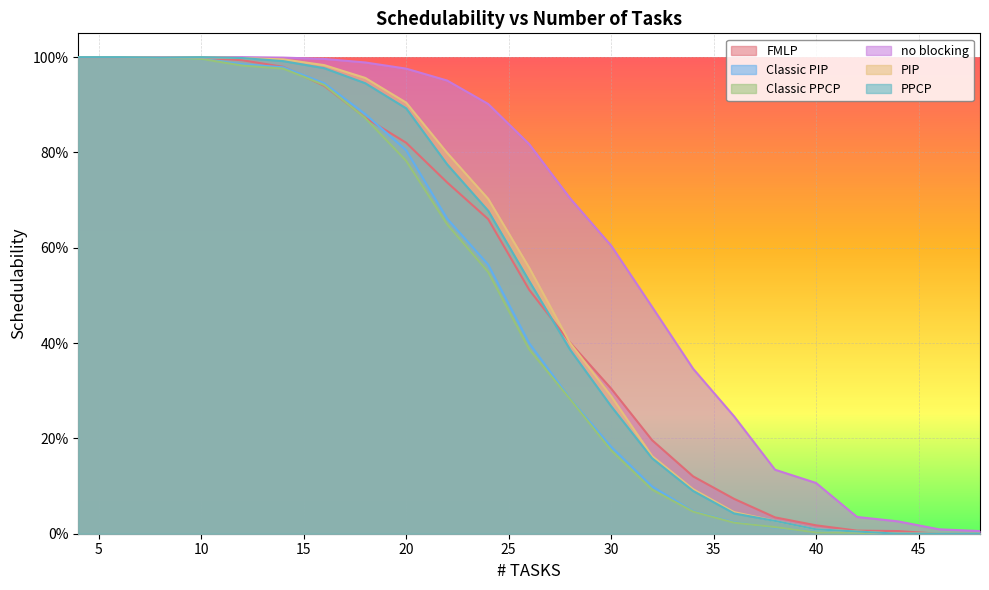

List the series in order of their peak value, highest first.

FMLP, Classic PIP, Classic PPCP, no blocking, PIP, PPCP